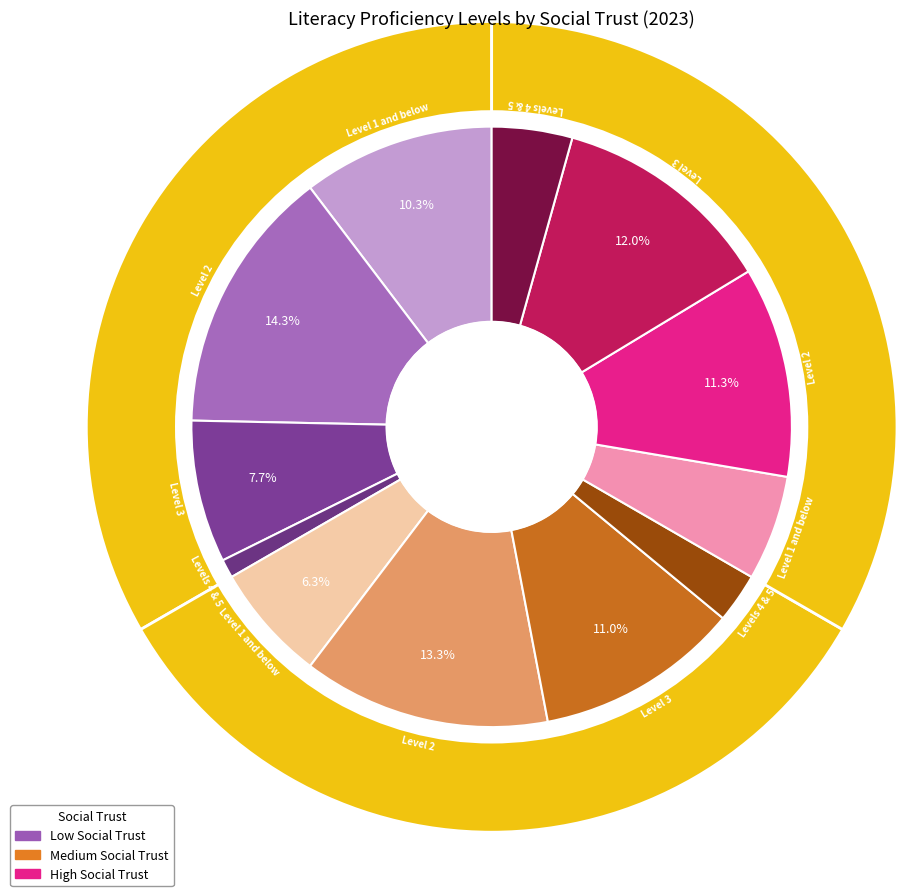

Count the number of slices in the pie.

4